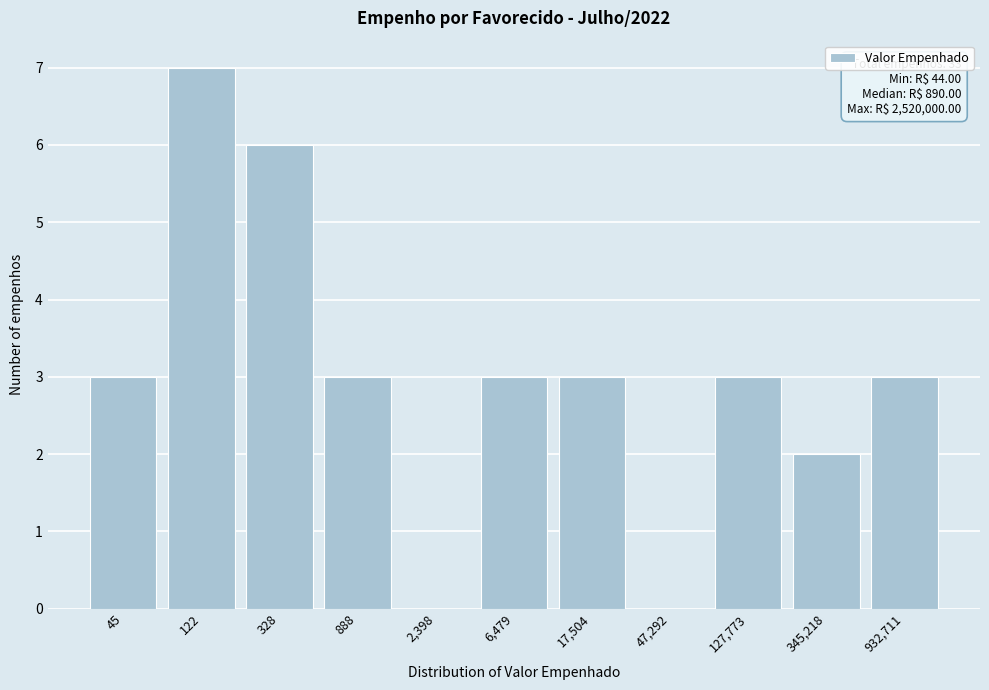

Reading right to left, transcribe all the data shown in this chart.

932,711=3	345,218=2	127,773=3	47,292=0	17,504=3	6,479=3	2,398=0	888=3	328=6	122=7	45=3